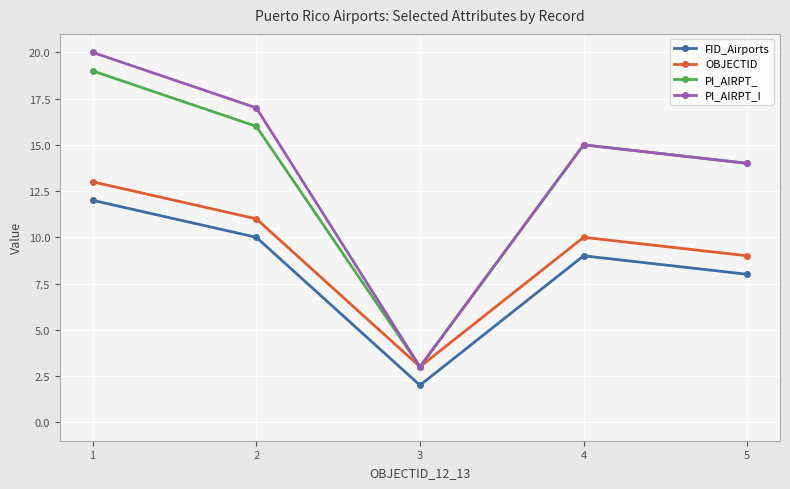

True or false: PI_AIRPT_I and FID_Airports cross at least once.

False